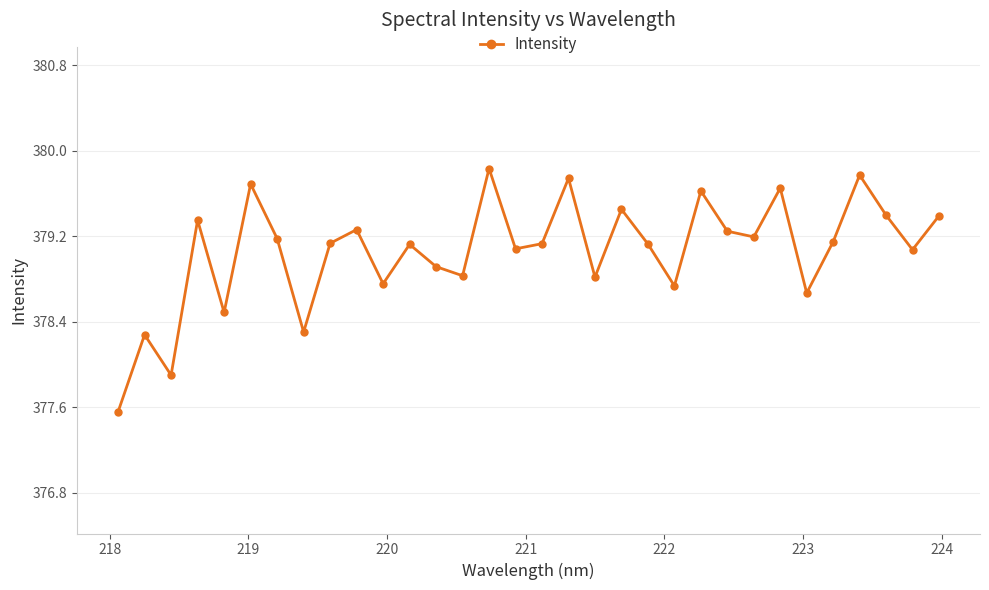

What is the smallest value displayed?

377.6